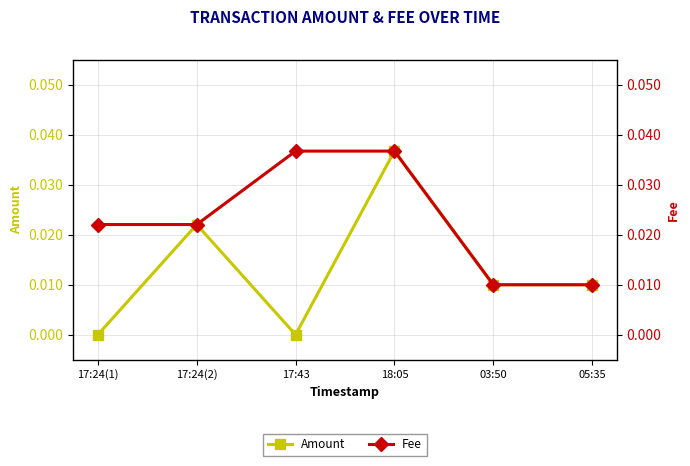

True or false: Fee and Amount cross at least once.

False